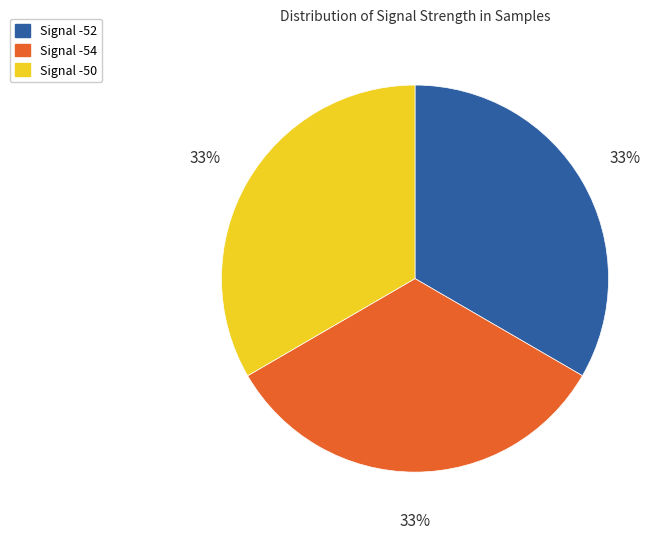

To the nearest percent, what is the average slice percentage?

33%